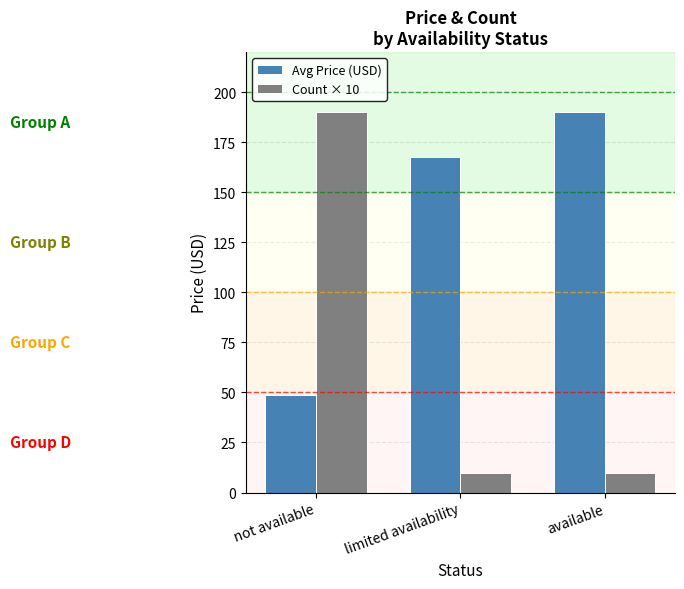

What is the lowest value of the Avg Price (USD) series?

48.9